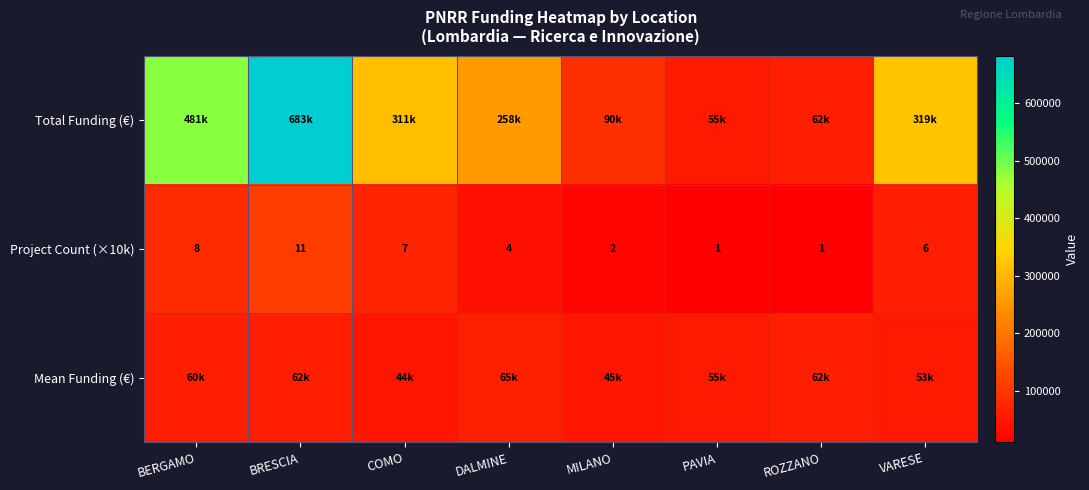

At which label does Project Count (×10k) first exceed 6?

BERGAMO